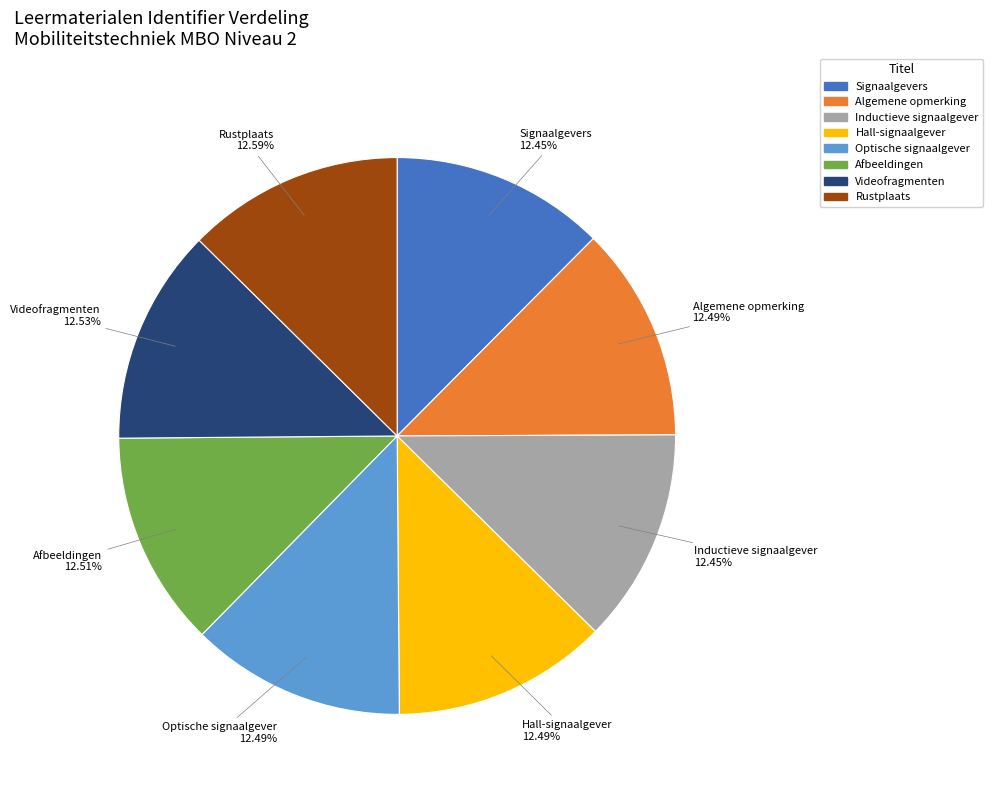

Is there any slice that represents more than half of the pie?

No